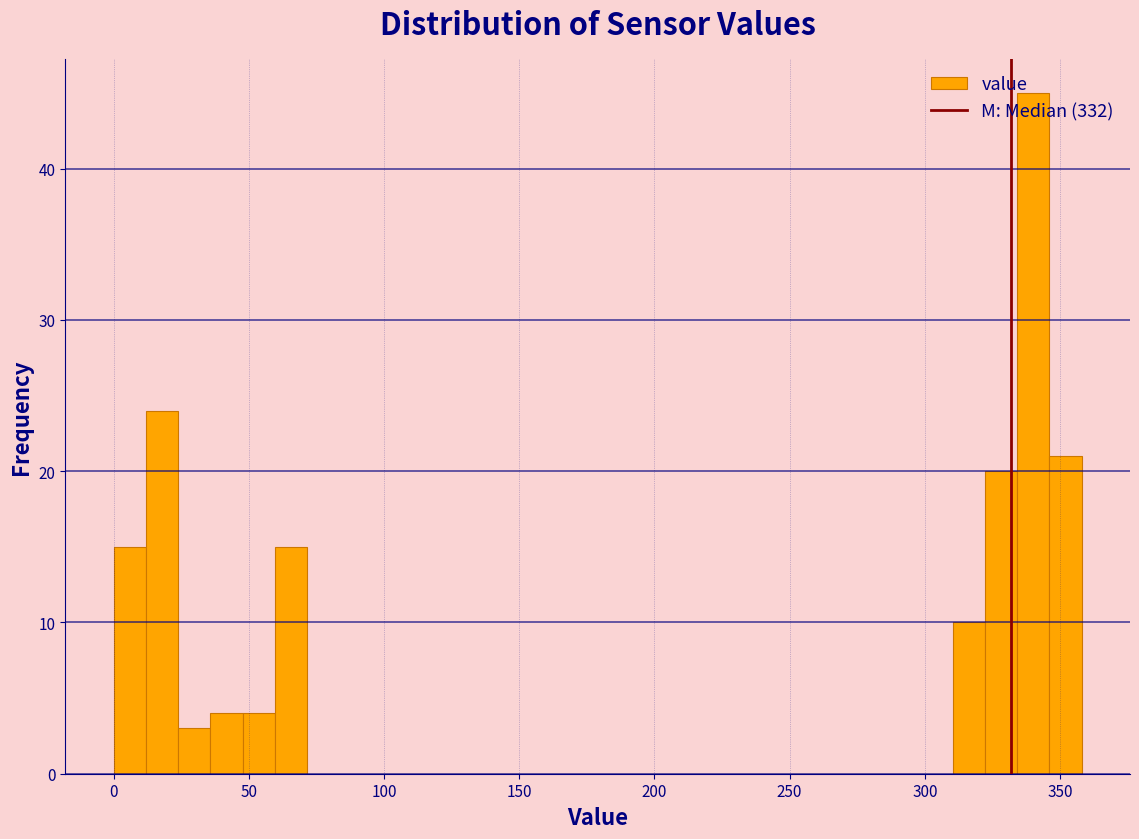

Around what value on the x-axis is the tallest bar? Give the approximate position of its centre, as read against the axis.

340